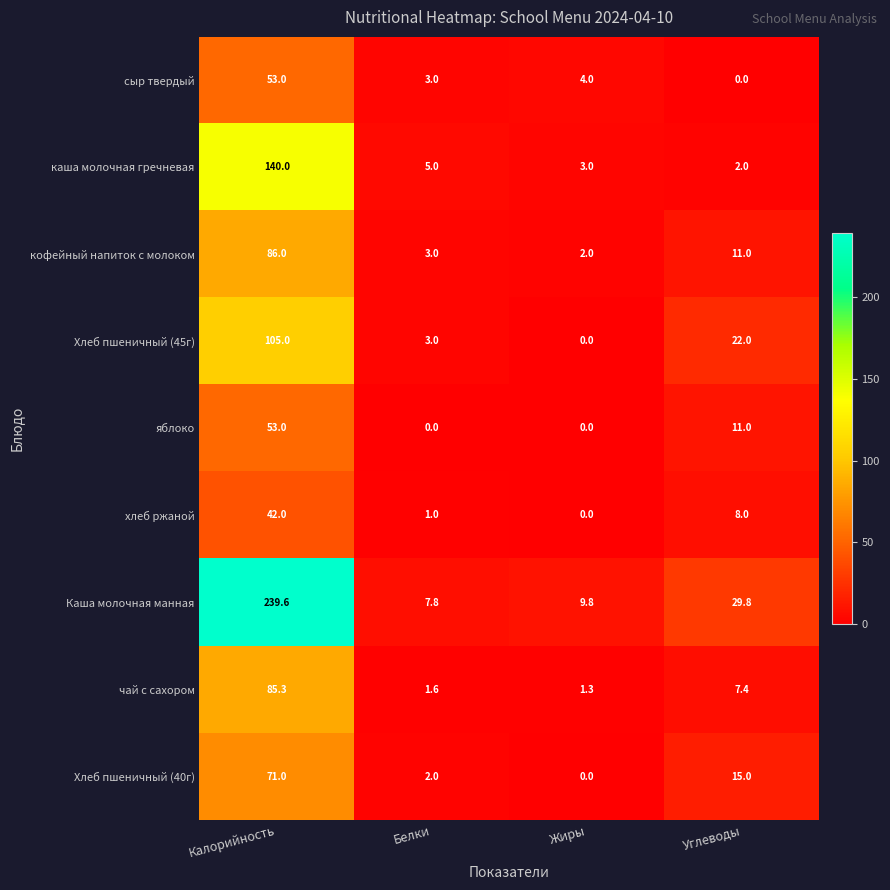

At which label is каша молочная гречневая closest to 71?

Белки